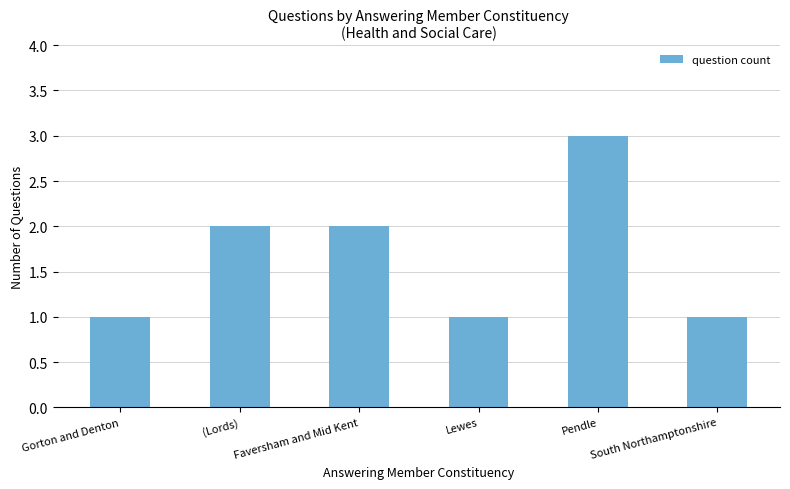

What is the value of the 5th bar from the left?

3